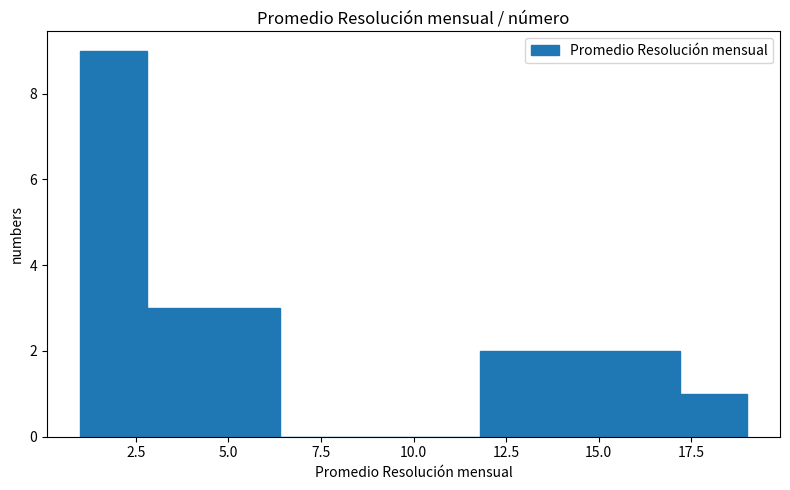

Around what value on the x-axis is the tallest bar? Give the approximate position of its centre, as read against the axis.

2.0